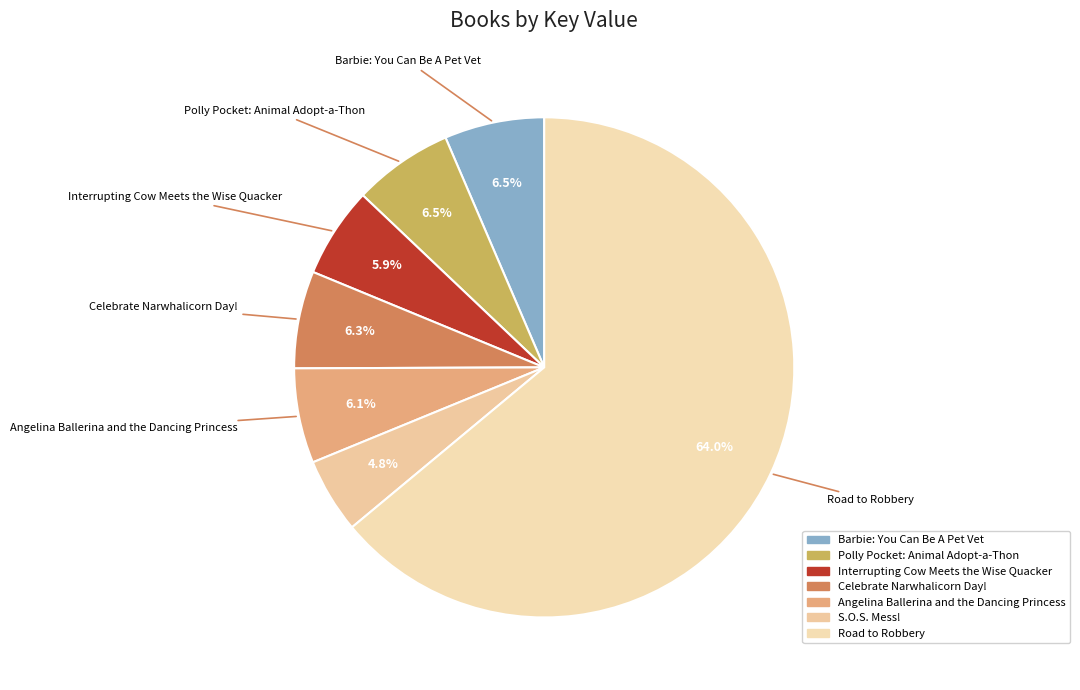

Count the number of slices in the pie.

7